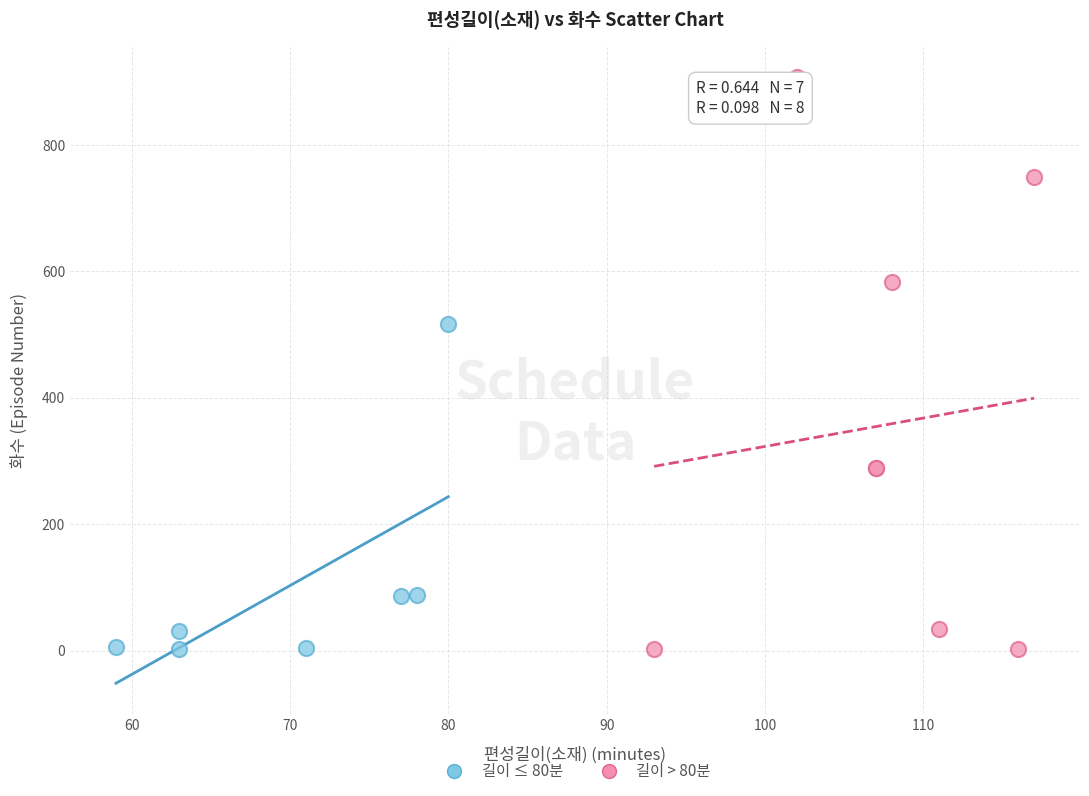

Which series contains the highest Y value?

길이 > 80분